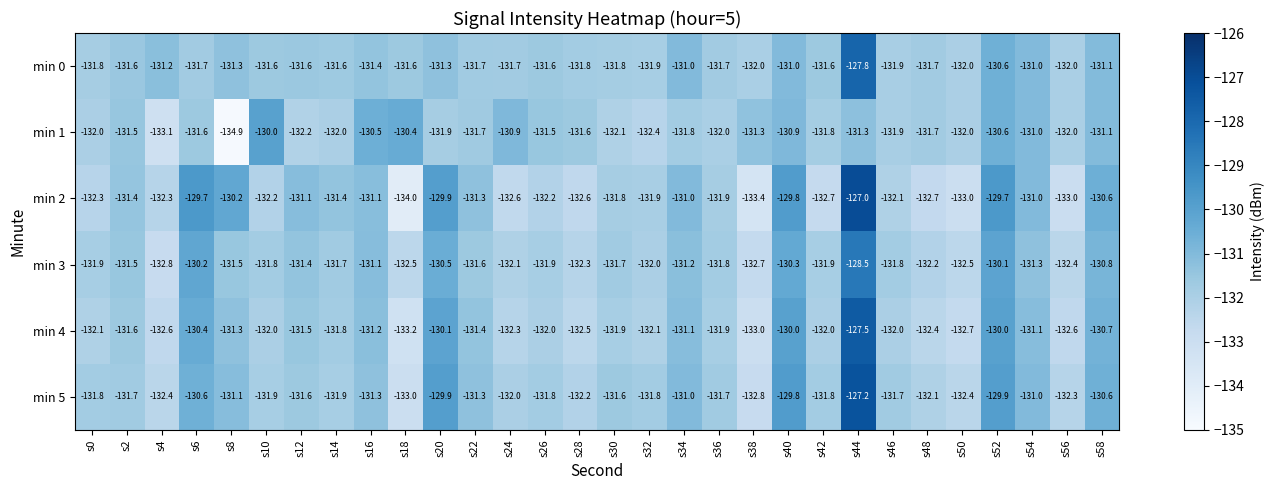

Which series has the largest range (max minus min)?

min 2